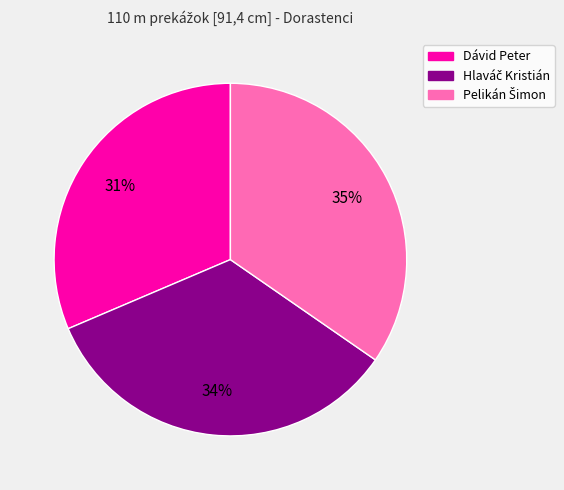

Is there any slice that represents more than half of the pie?

No